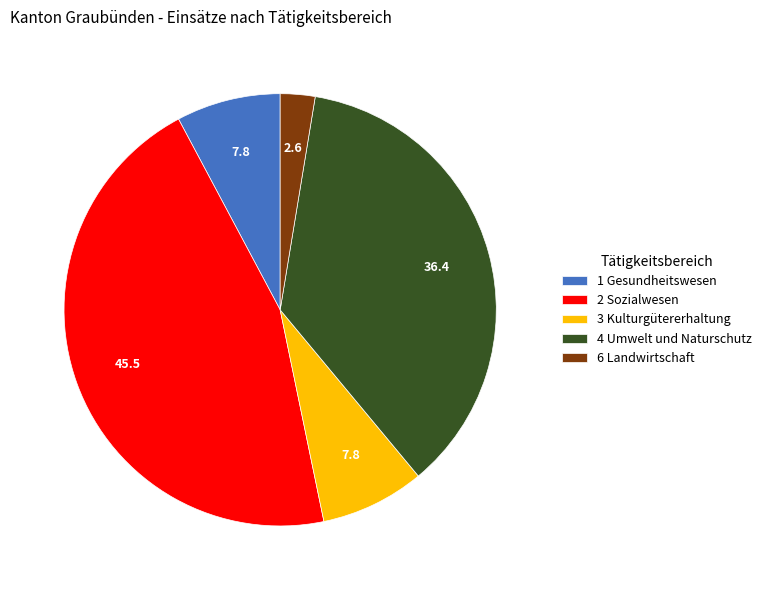

Combined, do 2 Sozialwesen and 4 Umwelt und Naturschutz account for over 50%?

Yes